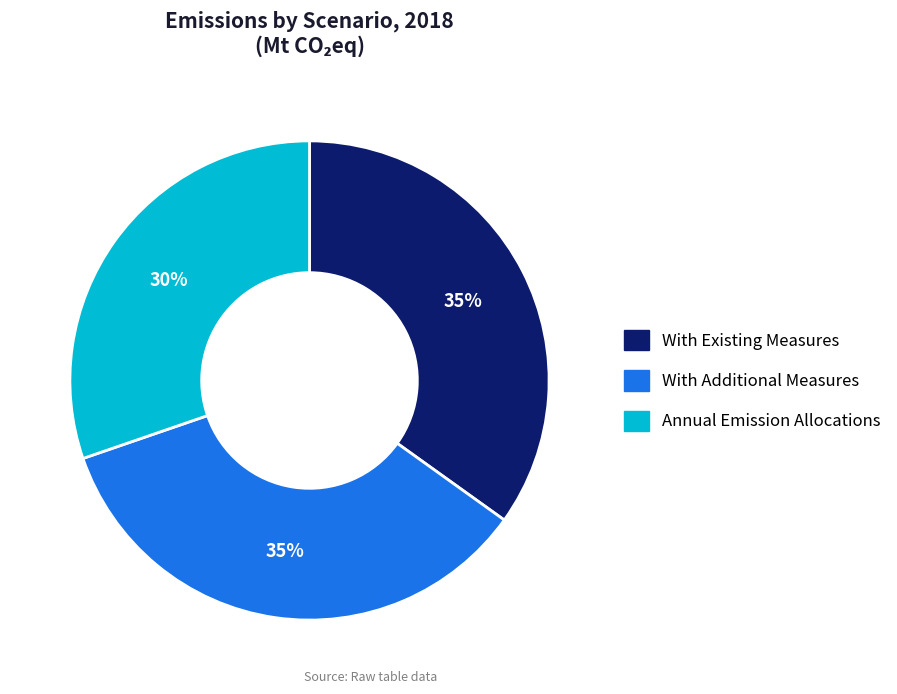

Is it true that With Additional Measures is 21% of the pie?

False